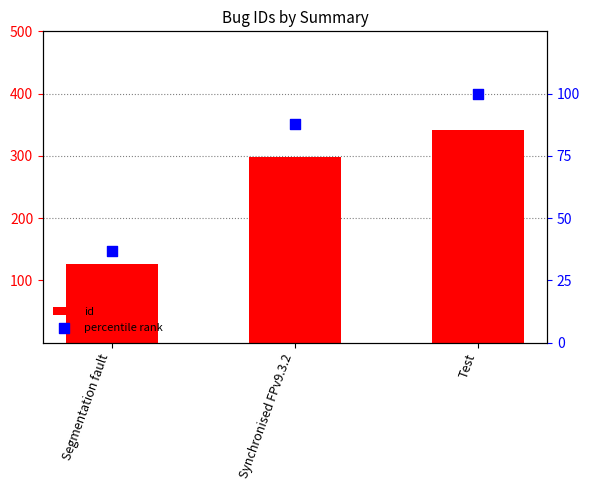

At how many categories does at least one series exceed 282?

2